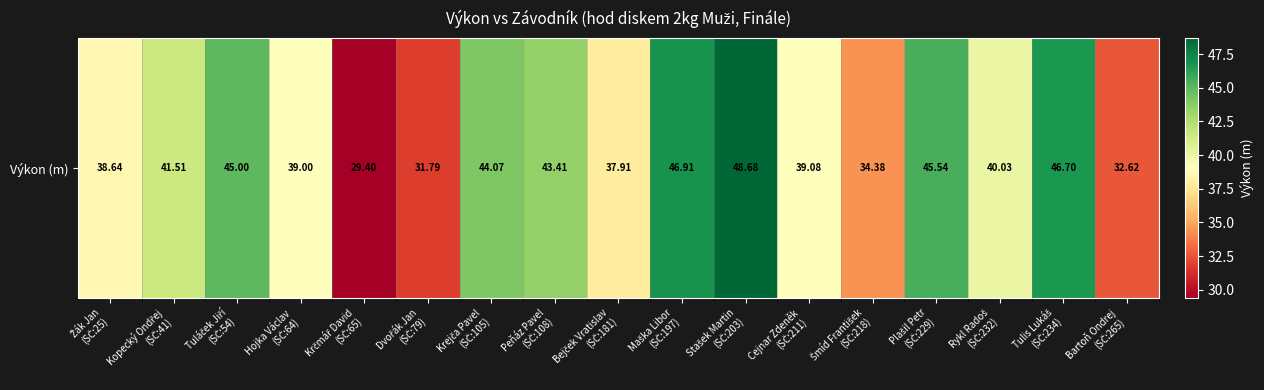

Rank the categories by value from lowest to highest.

Krčmář David
(SČ:65), Dvořák Jan
(SČ:79), Bartoň Ondrej
(SČ:265), Šmíd František
(SČ:218), Bejček Vratislav
(SČ:181), Žák Jan
(SČ:25), Hojka Václav
(SČ:64), Cejnar Zdeněk
(SČ:211), Rykl Radoš
(SČ:232), Kopecký Ondřej
(SČ:41), Peňáz Pavel
(SČ:108), Krejča Pavel
(SČ:105), Tuláček Jiří
(SČ:54), Plašil Petr
(SČ:229), Tulis Lukáš
(SČ:234), Maška Libor
(SČ:197), Stašek Martin
(SČ:203)